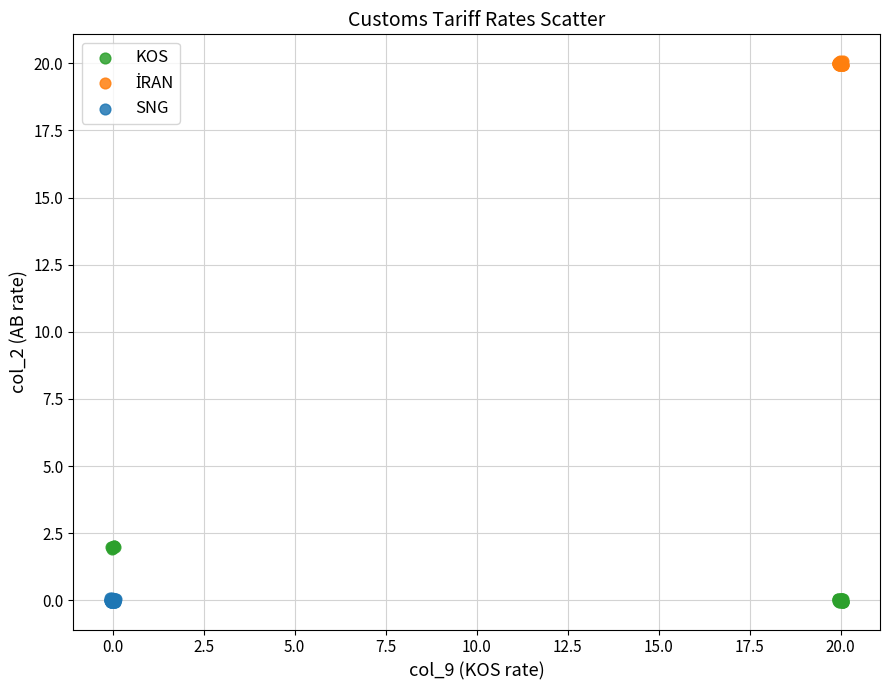

Which series has the largest Y range (max minus min)?

KOS